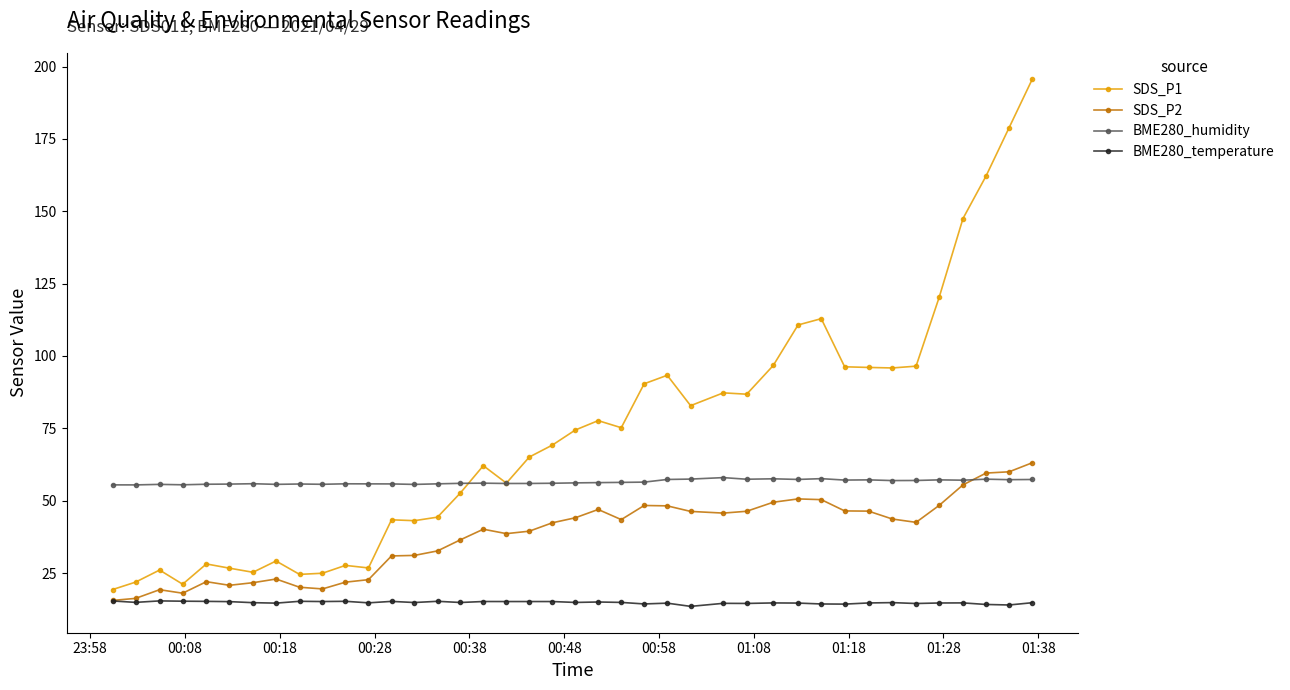

True or false: BME280_humidity and BME280_temperature intersect in this chart.

False